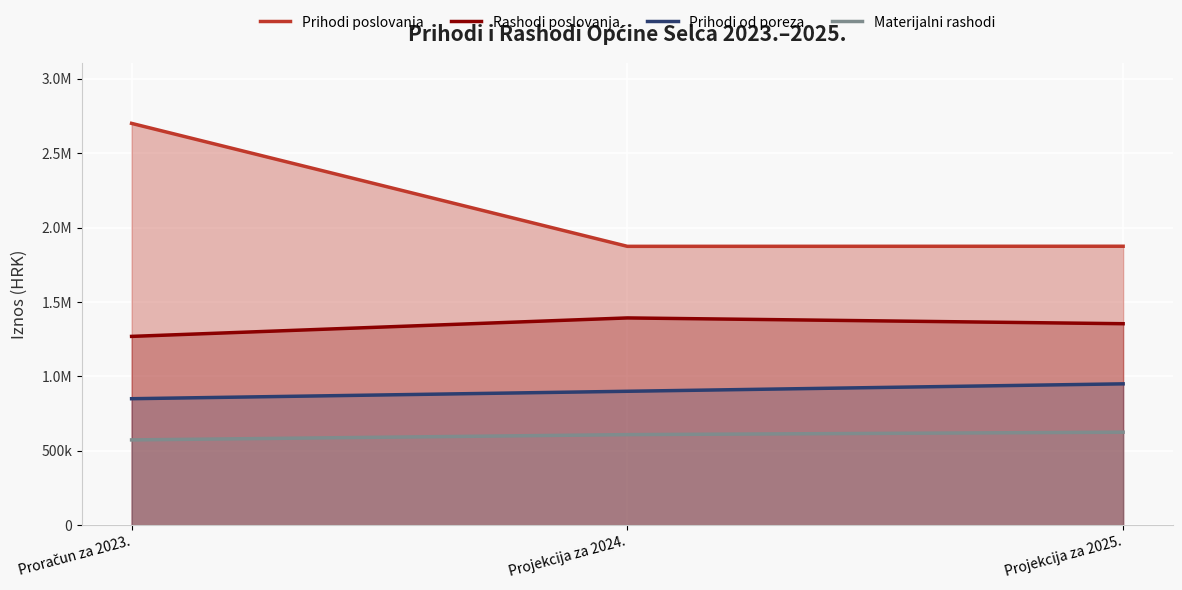

How many data points in Materijalni rashodi are less than 608600?

1